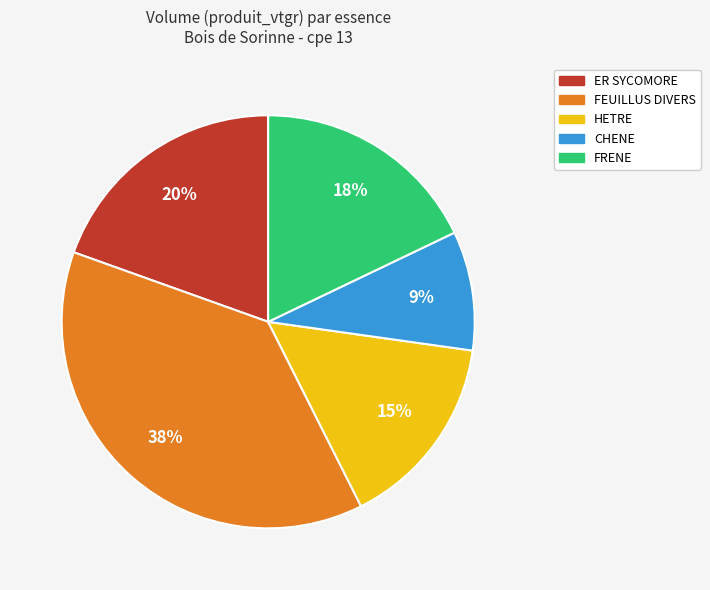

Which slice is the smallest?

CHENE